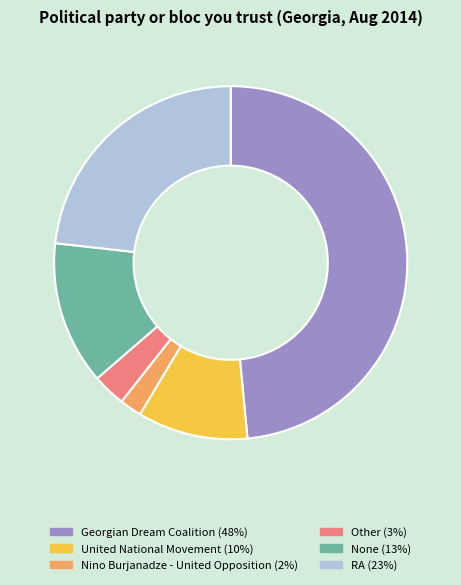

Do None (13%) and Georgian Dream Coalition (48%) together represent more than half of the pie?

Yes